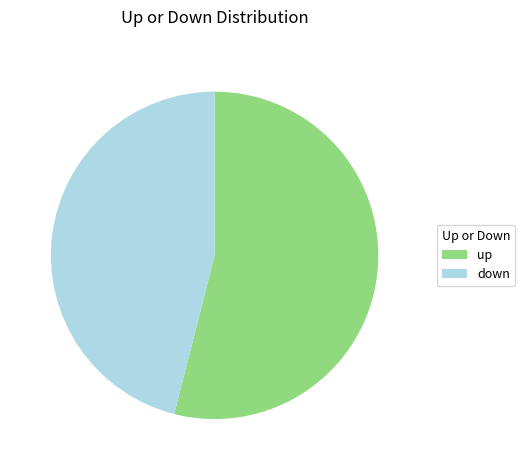

Rank the categories by value from lowest to highest.

down, up